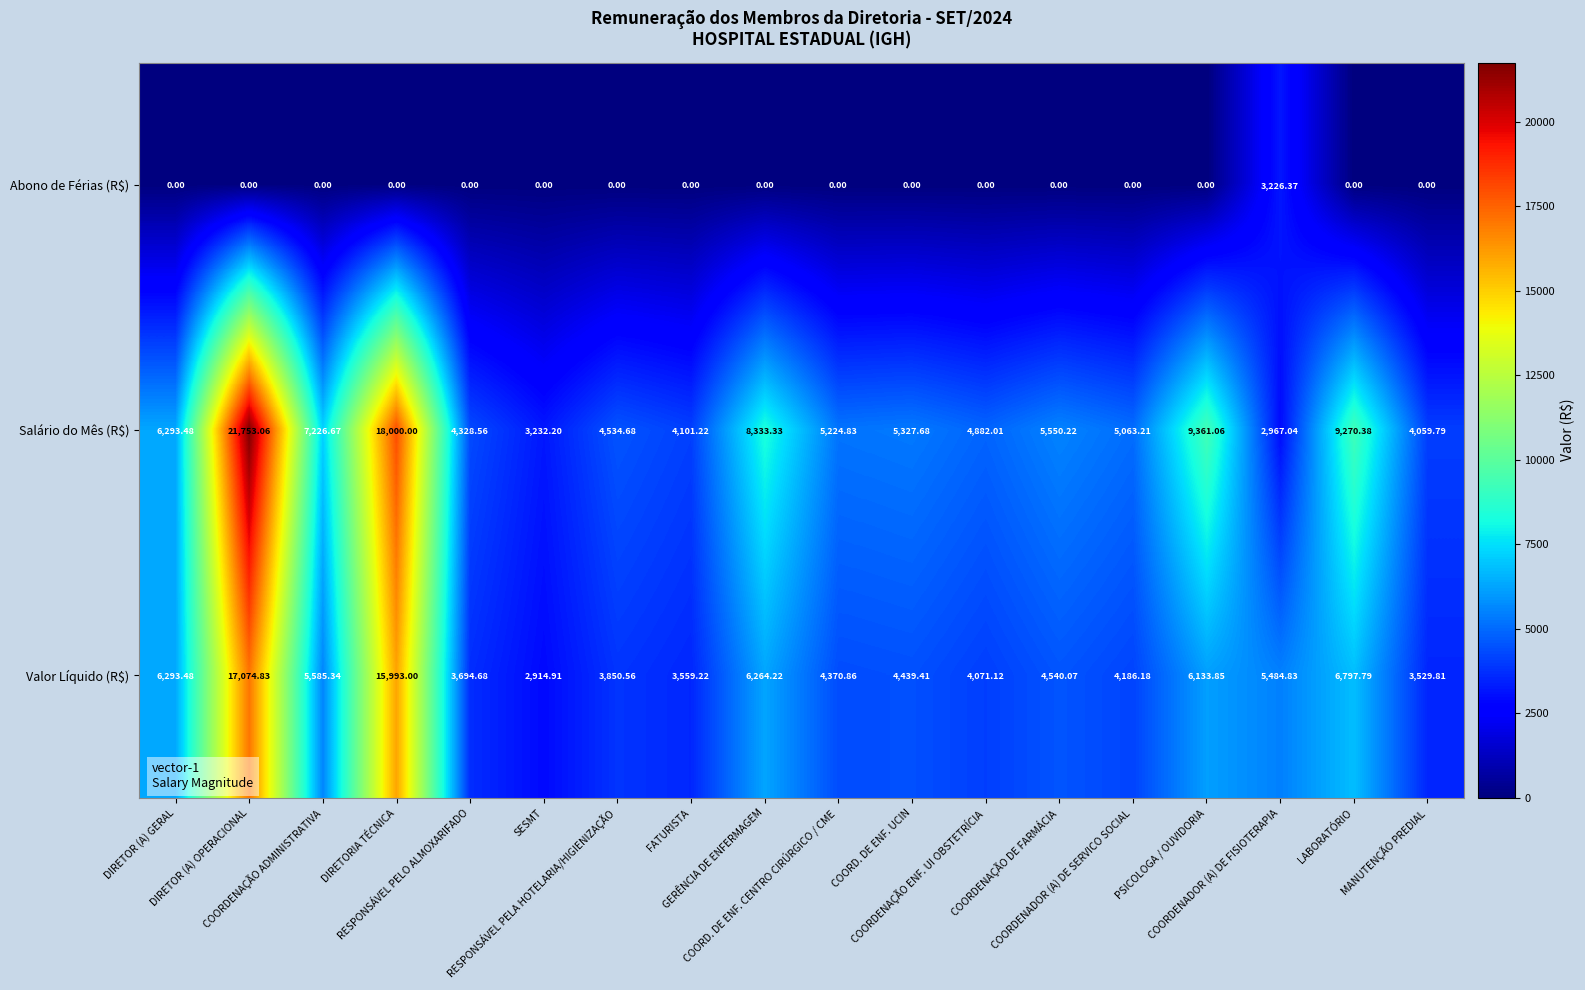

List the series in order of their peak value, highest first.

Salário do Mês (R$), Valor Líquido (R$), Abono de Férias (R$)